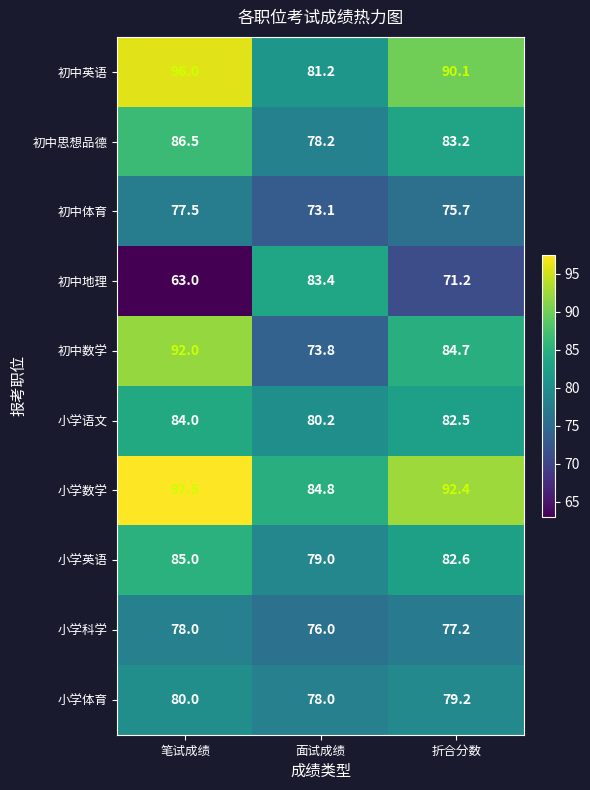

How many data points in 小学英语 are above 82?

2